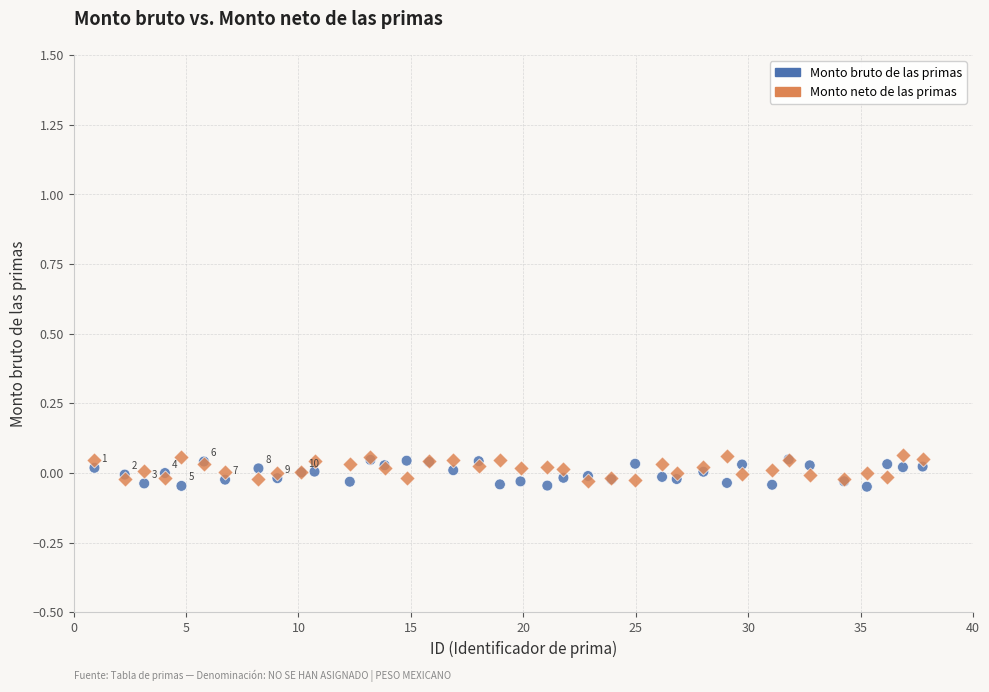

What are all the series names shown in the legend?

Monto bruto de las primas, Monto neto de las primas